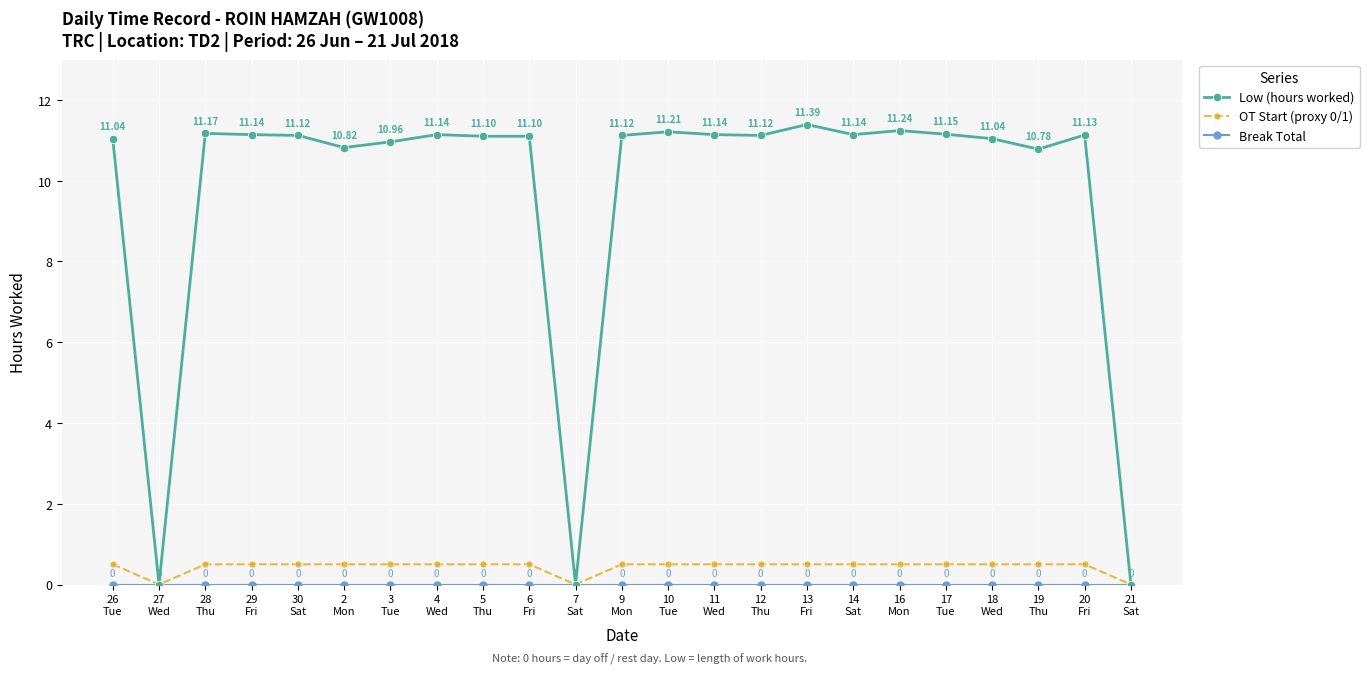

Which series has the largest total across all categories?

Low (hours worked)